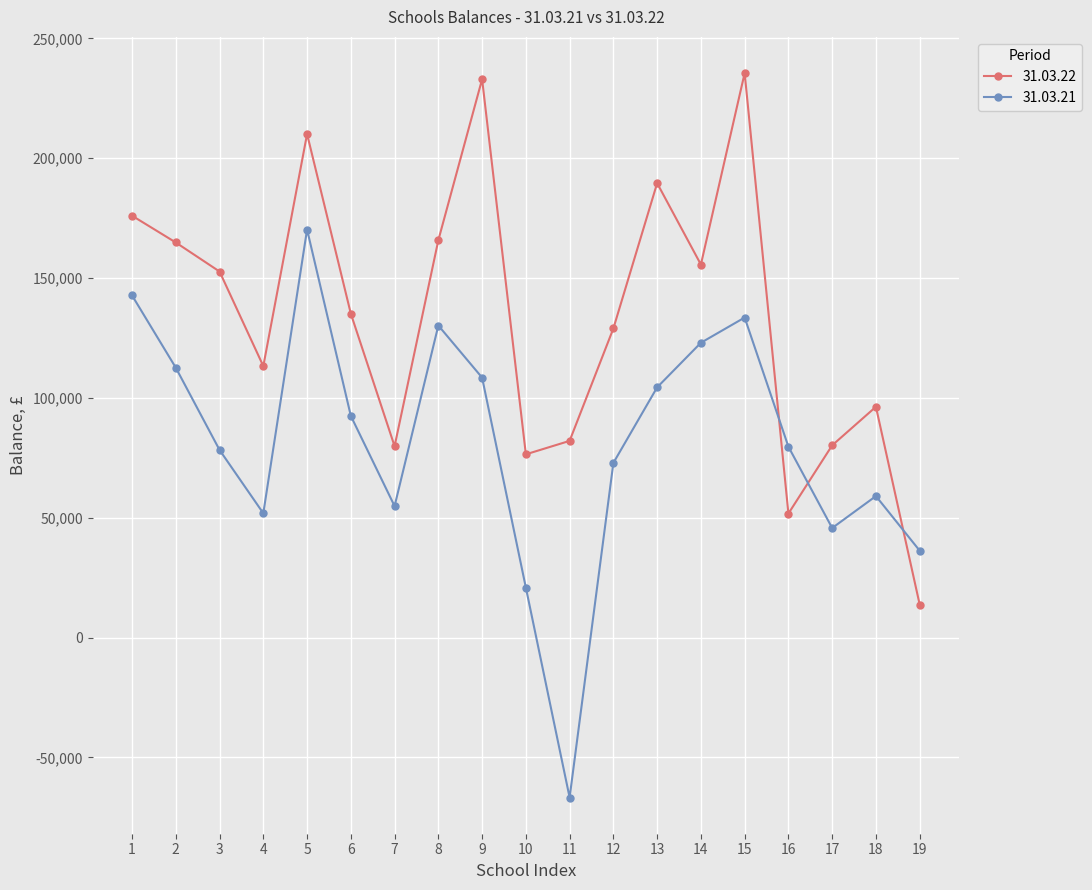

The value of 31.03.22 at 18 is 22842. True or false?

False